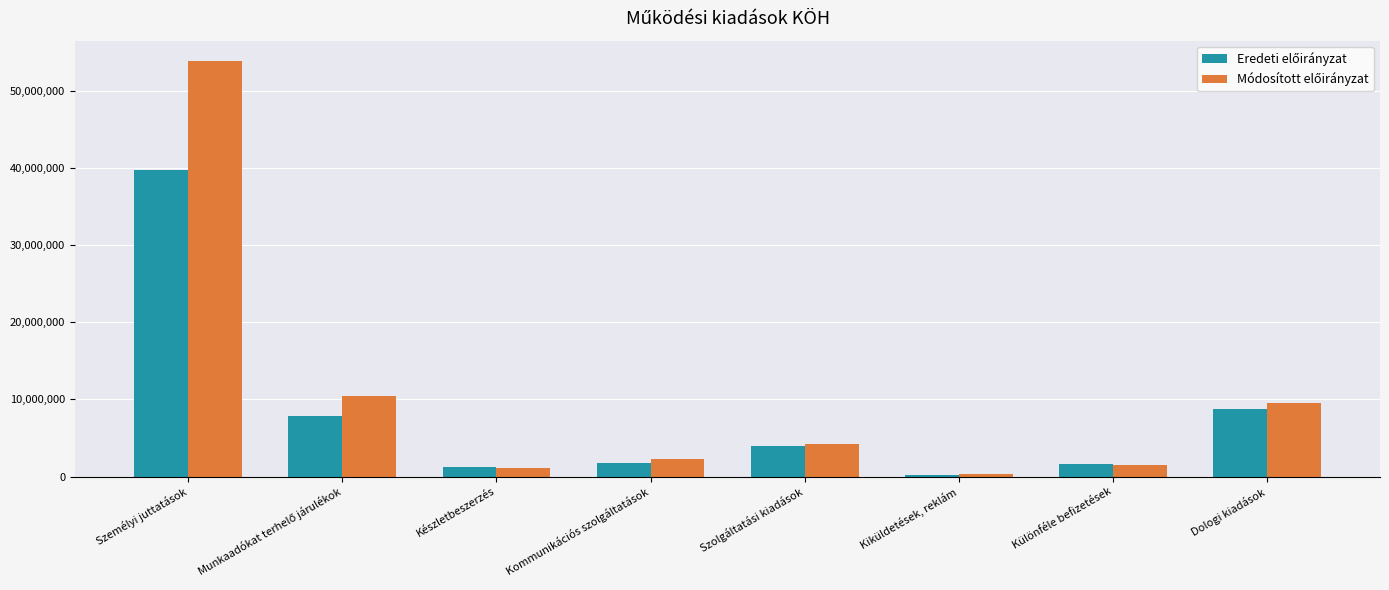

At which category is the sum across all series the highest?

Személyi juttatások